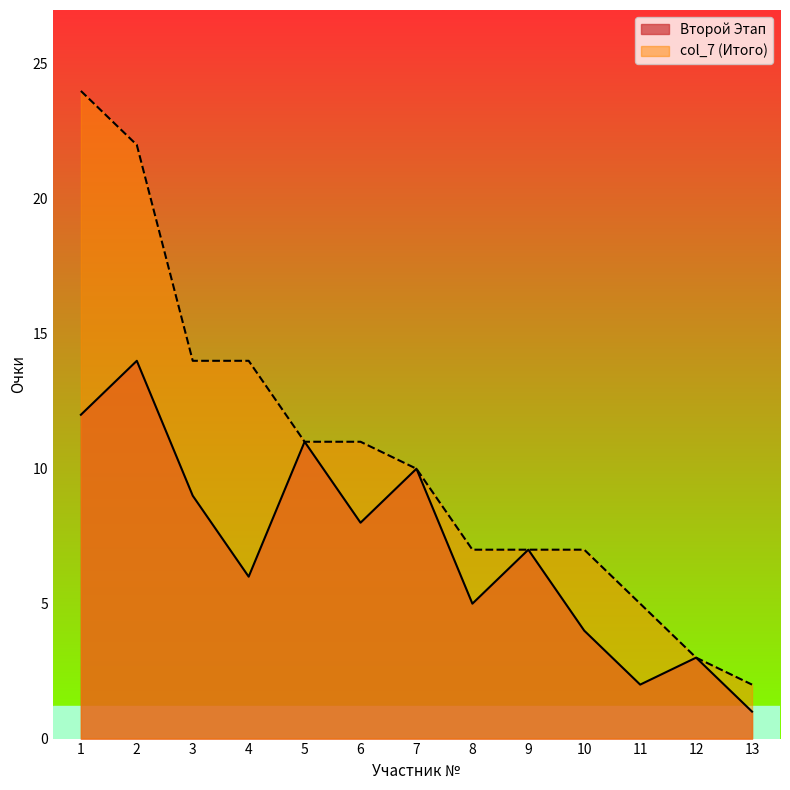

List the series in order of their peak value, lowest first.

Второй Этап, col_7 (Итого)